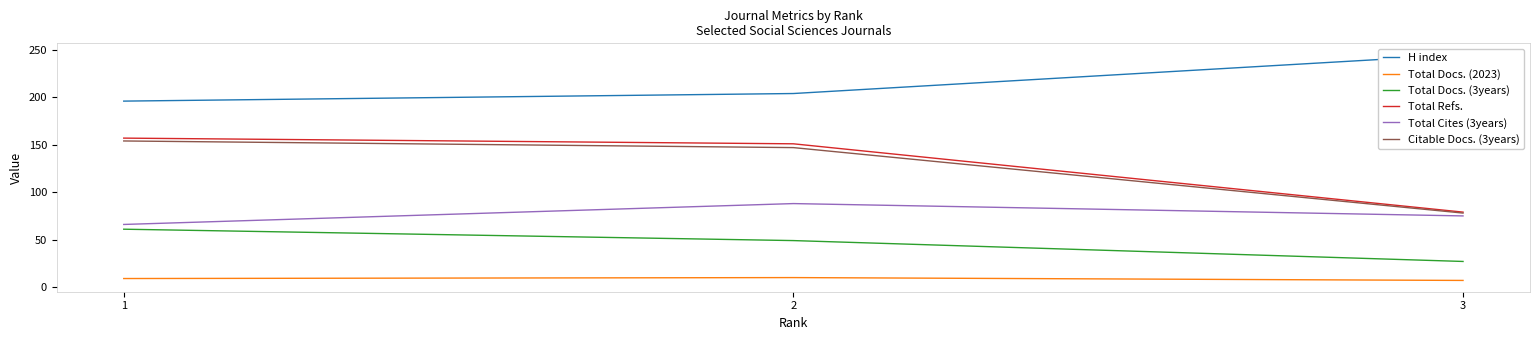

Does the chart have visible grid lines?

No